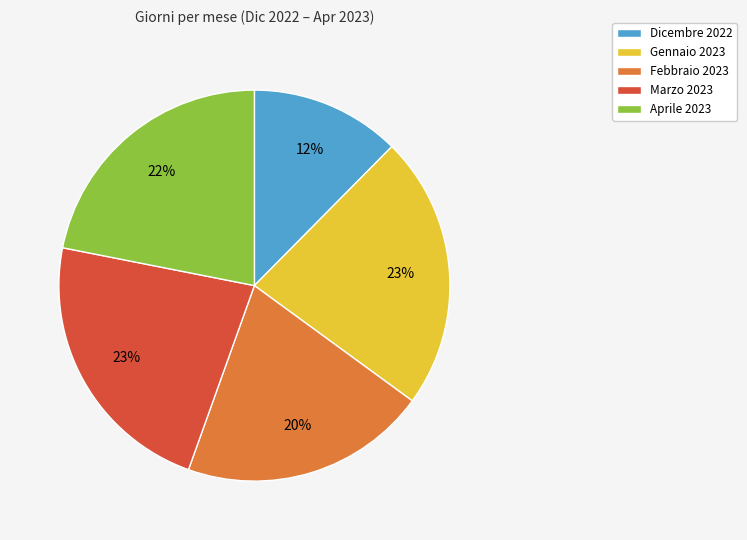

Do Febbraio 2023 and Dicembre 2022 together represent more than half of the pie?

No